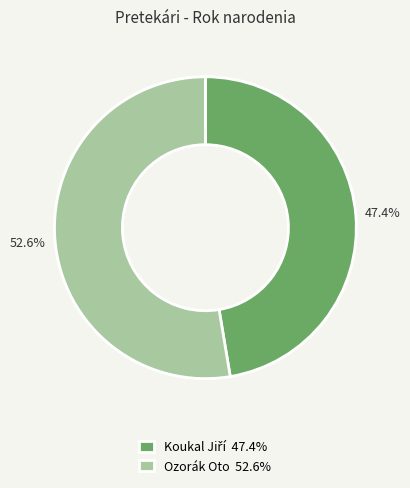

What is the largest slice in the pie chart?

Ozorák Oto